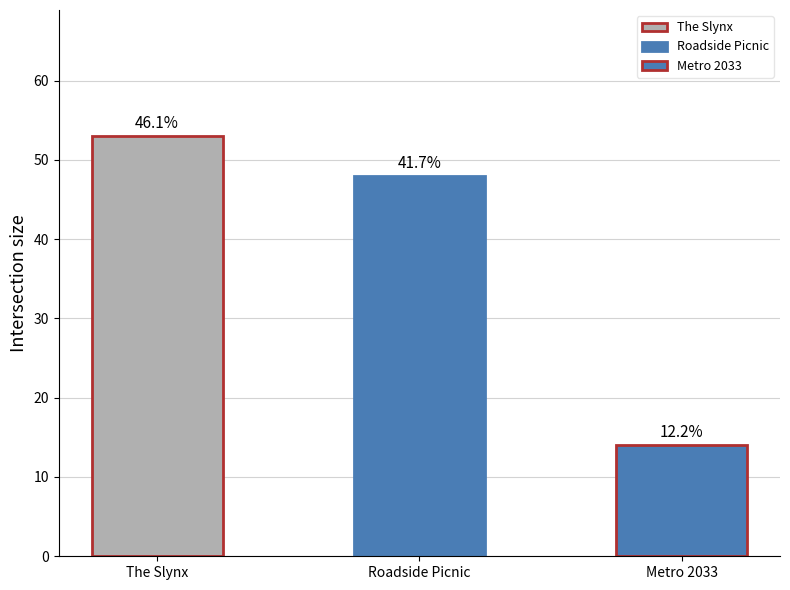

What is the value of the 2nd bar from the left?

48